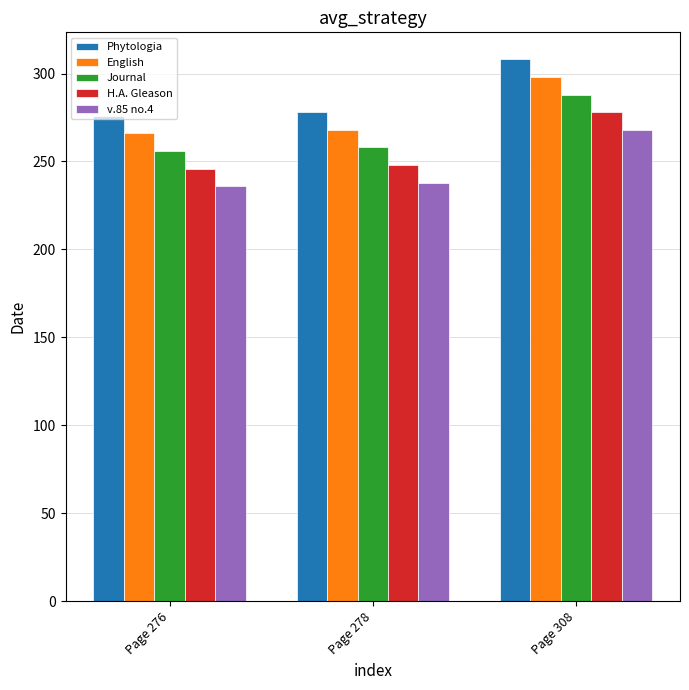

What is the difference between the maximum and minimum values in the v.85 no.4 series?

32